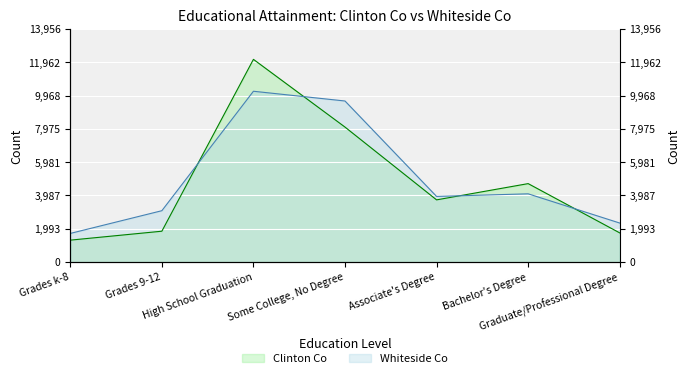

The Clinton Co series shows 8080 at Some College, No Degree. True or false?

True